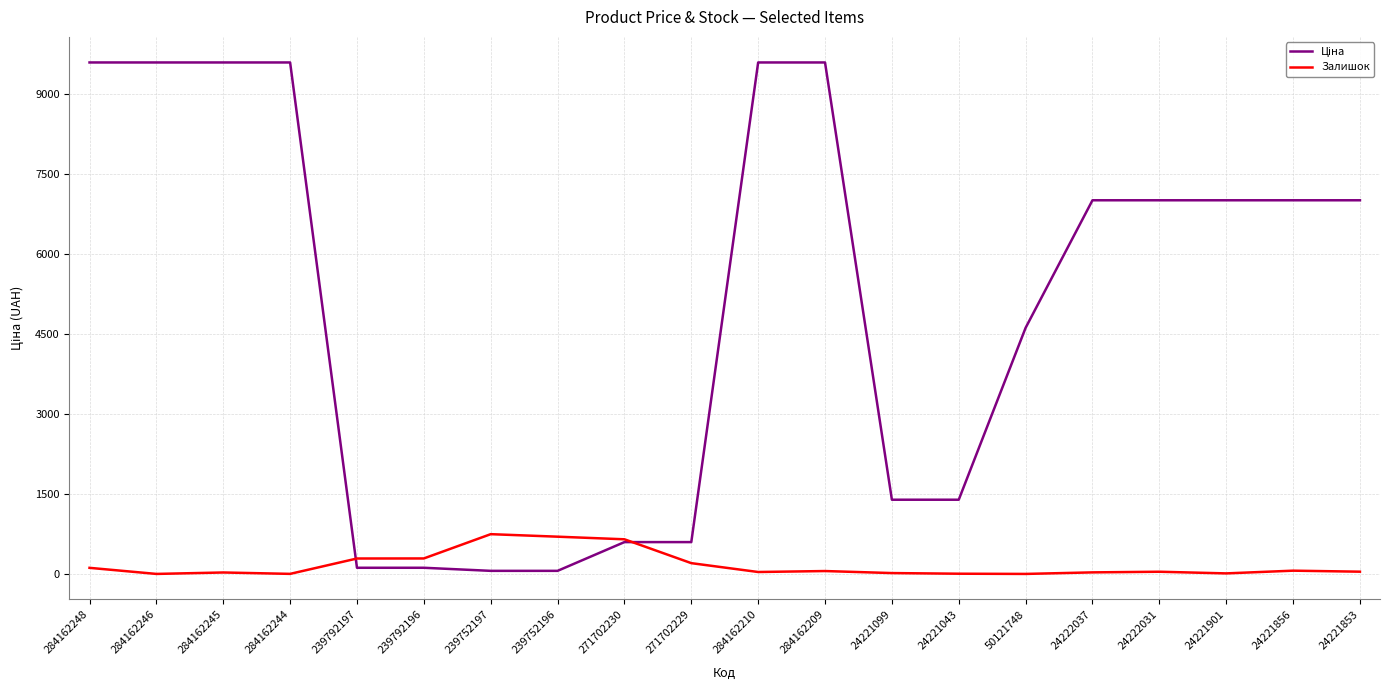

What is the maximum value for Залишок?

745.0